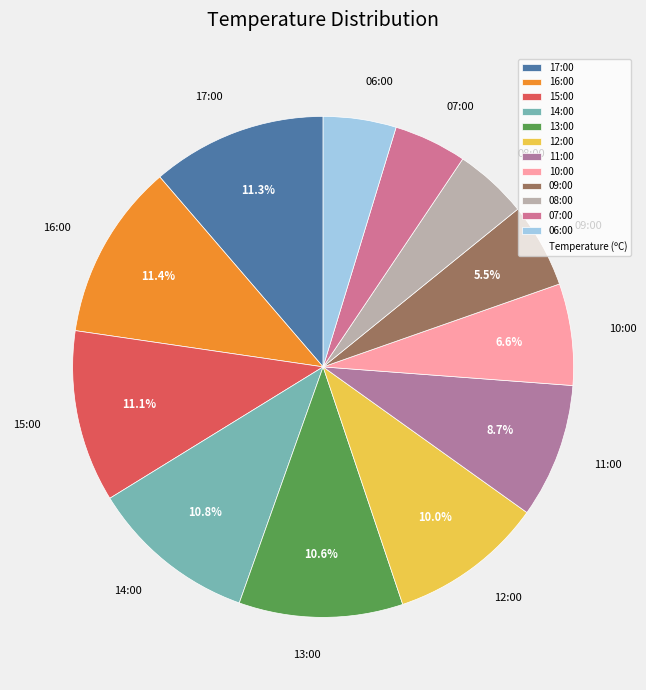

Count the number of slices in the pie.

12